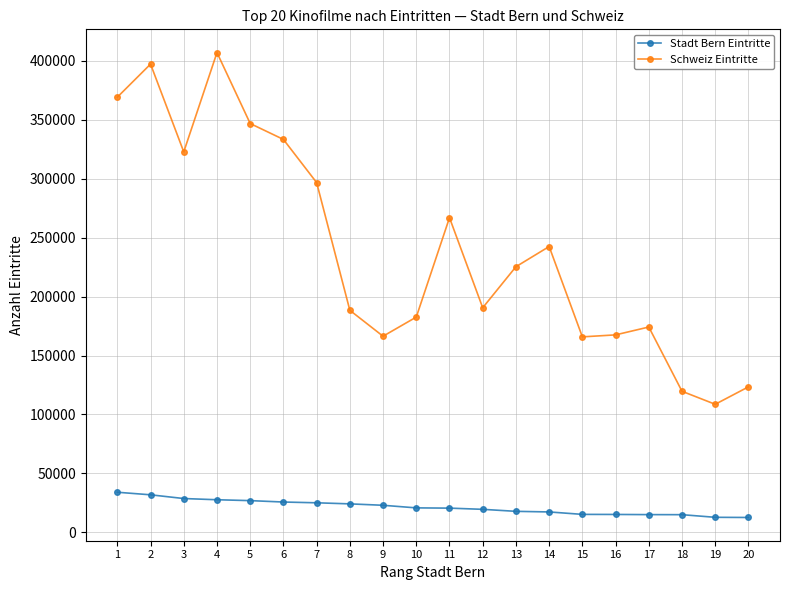

True or false: Stadt Bern Eintritte and Schweiz Eintritte cross at least once.

False